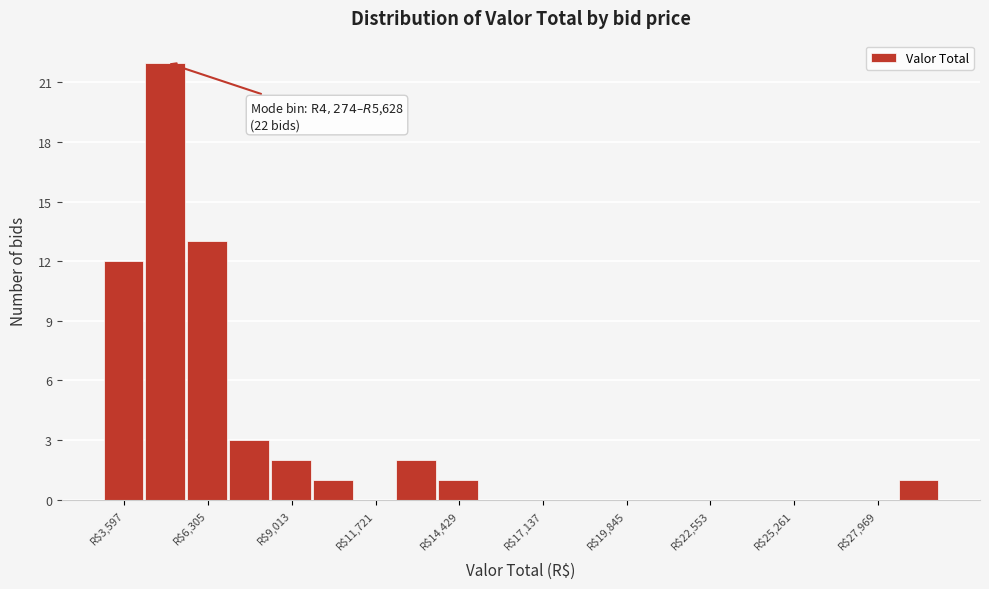

Around what value on the x-axis is the tallest bar? Give the approximate position of its centre, as read against the axis.

5000